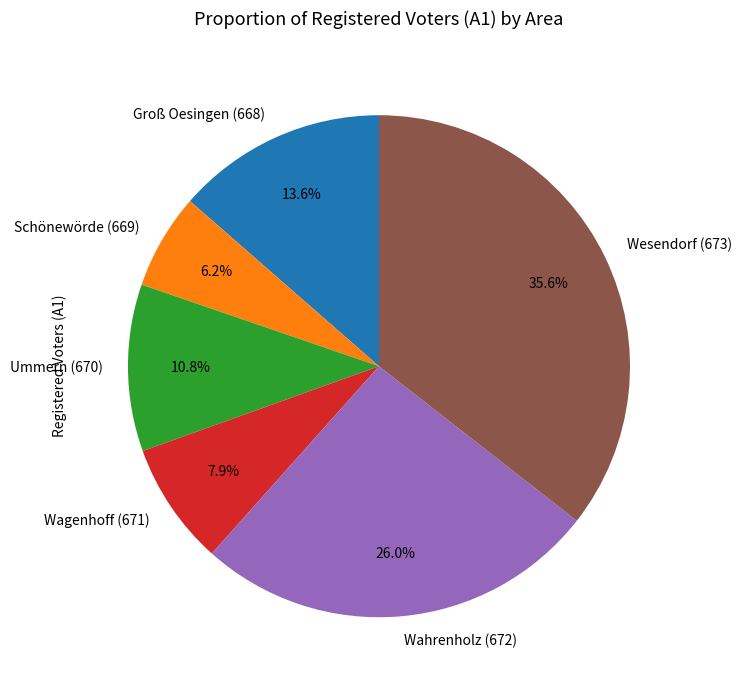

The Wahrenholz (672) slice represents 26% of the pie. True or false?

True